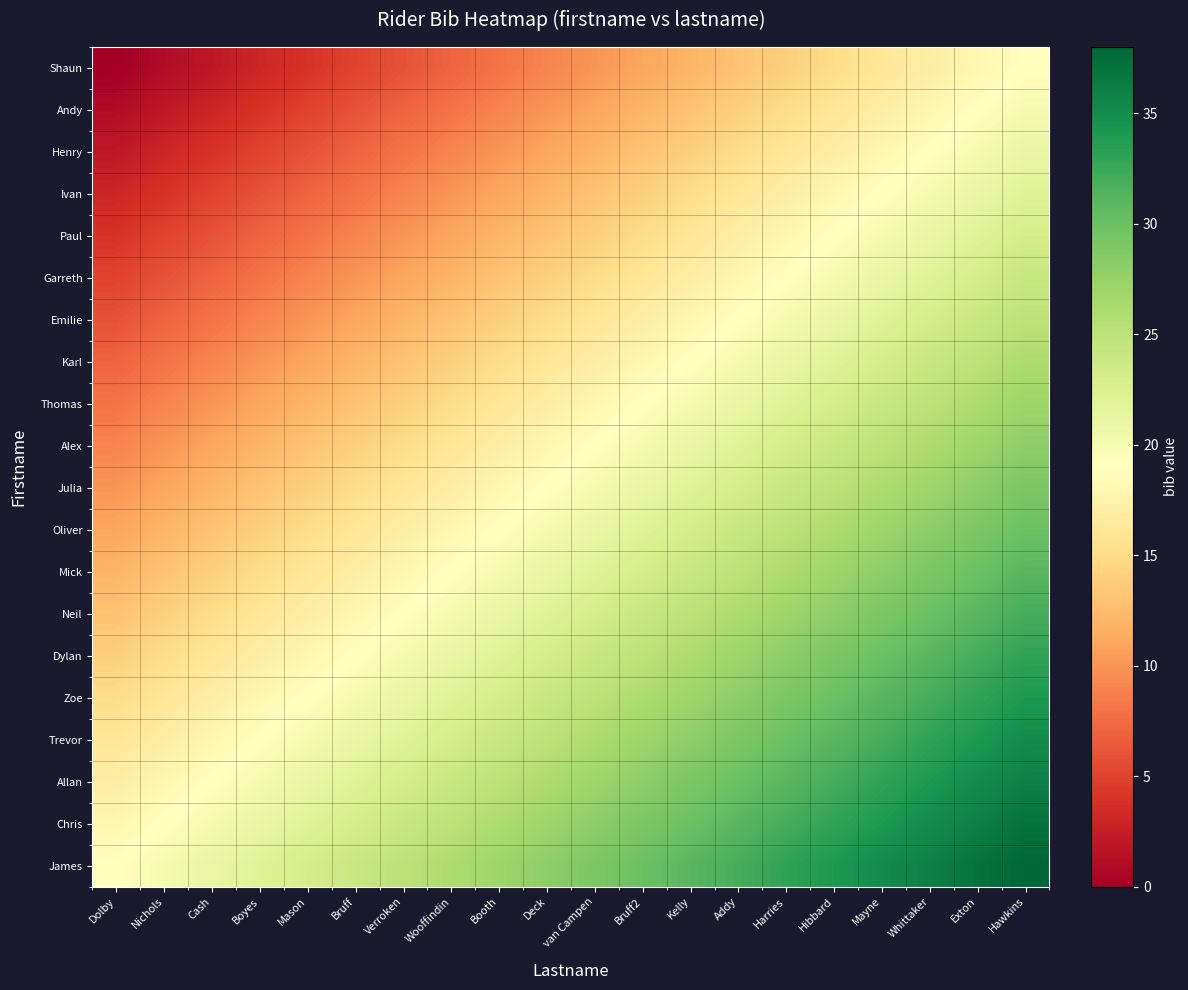

List the series in order of their peak value, lowest first.

Shaun, Andy, Henry, Ivan, Paul, Garreth, Emilie, Karl, Thomas, Alex, Julia, Oliver, Mick, Neil, Dylan, Zoe, Trevor, Allan, Chris, James